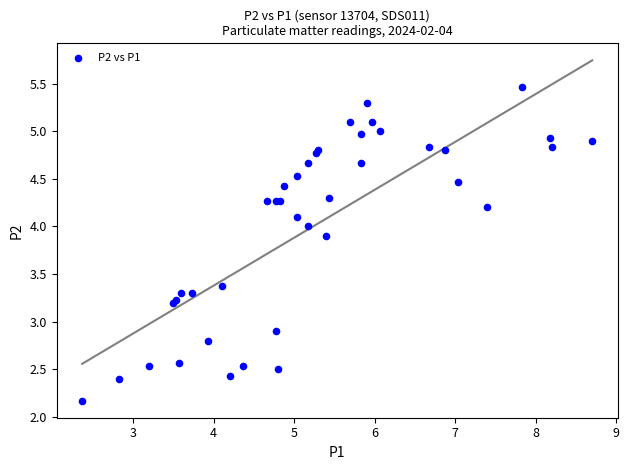

What Y value in the scatter plot is closest to 3?

2.9